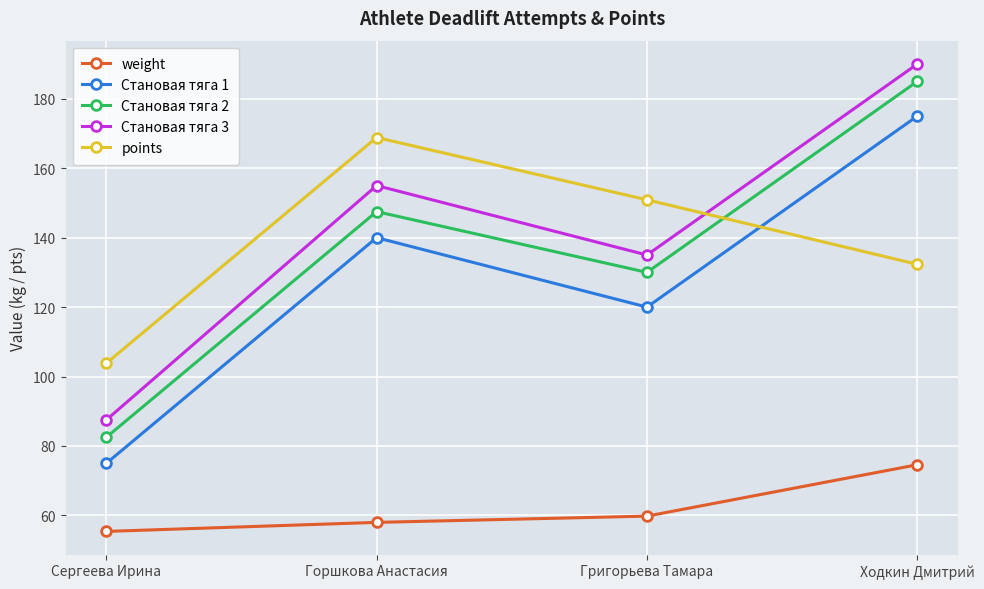

At which category is the sum across all series the highest?

Ходкин Дмитрий